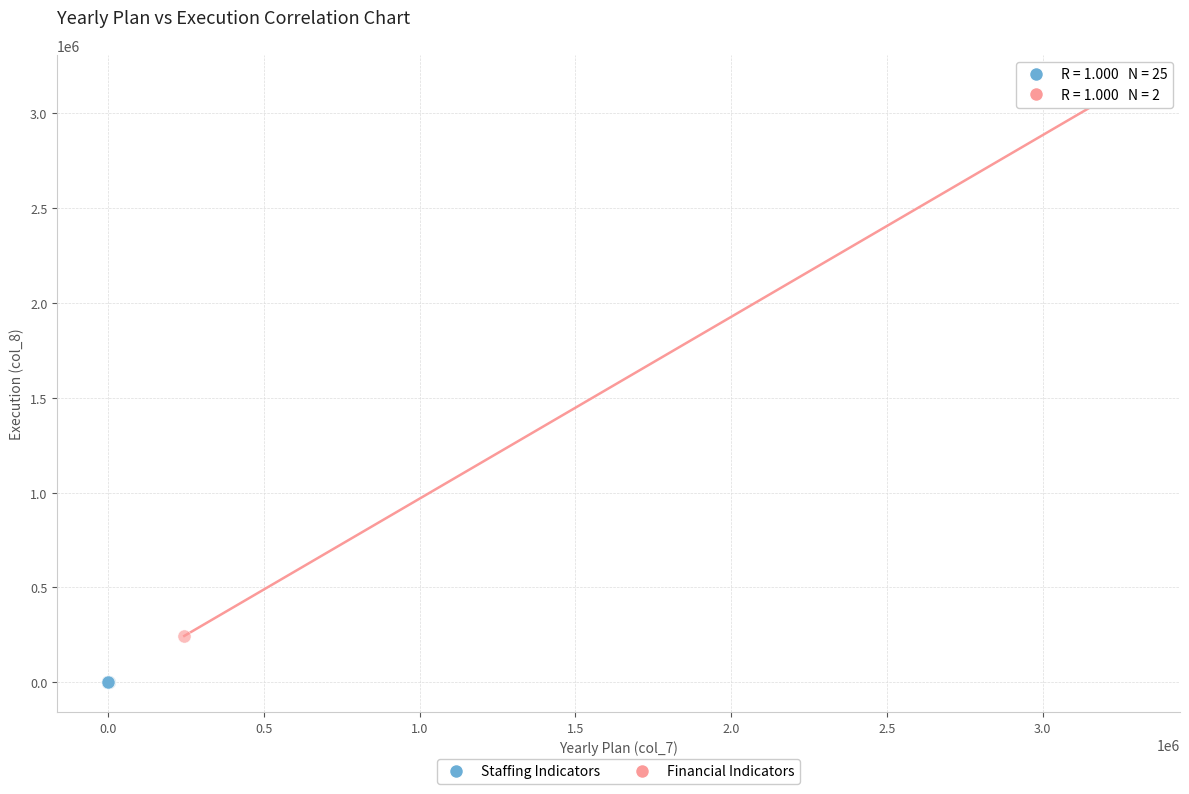

Which series has the largest Y range (max minus min)?

Financial Indicators